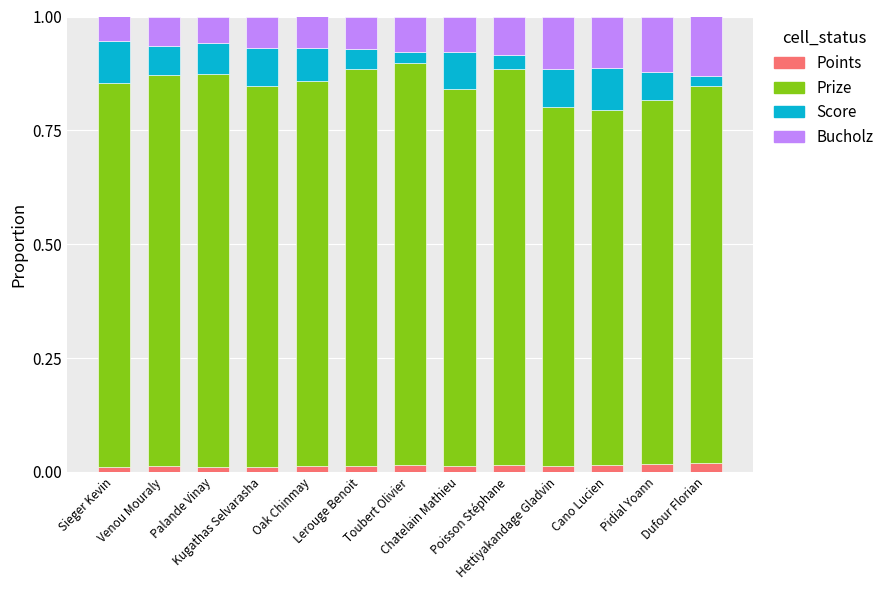

What are all the series names shown in the legend?

Points, Prize, Score, Bucholz